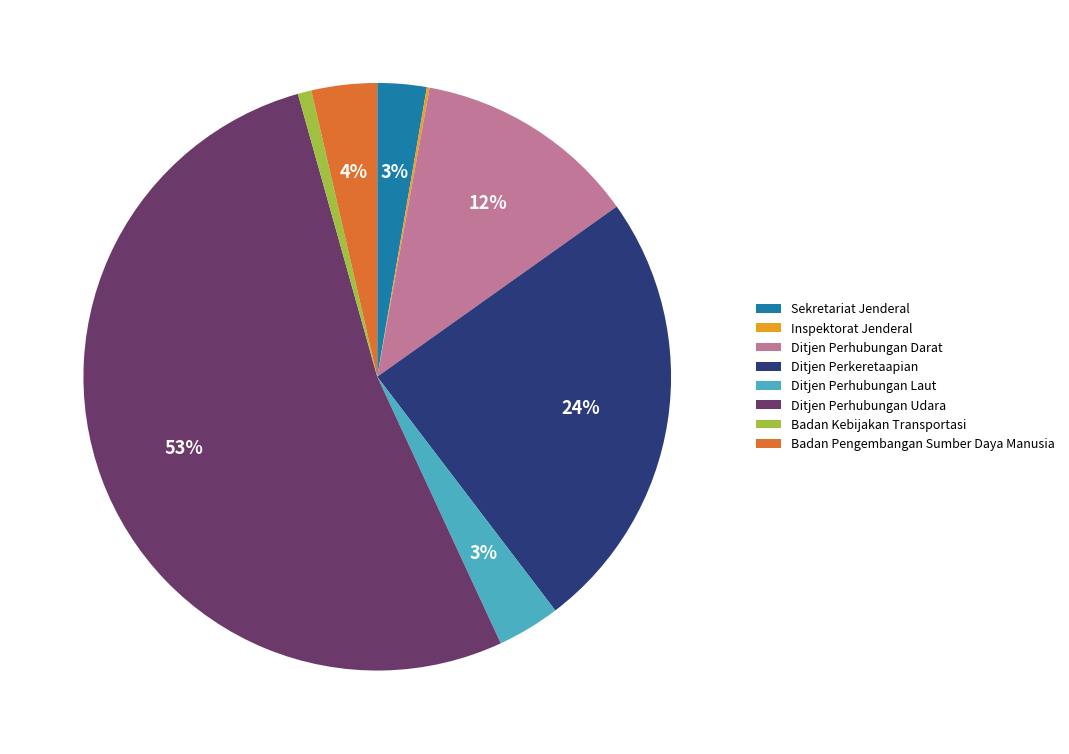

What is the largest slice in the pie chart?

Ditjen Perhubungan Udara